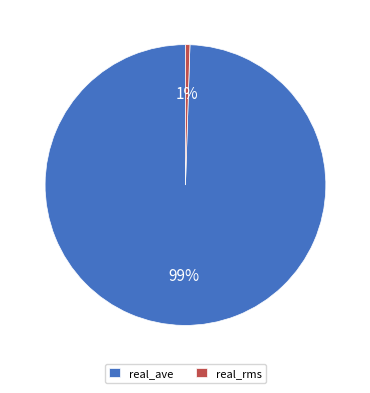

How many slices are in this pie chart?

2